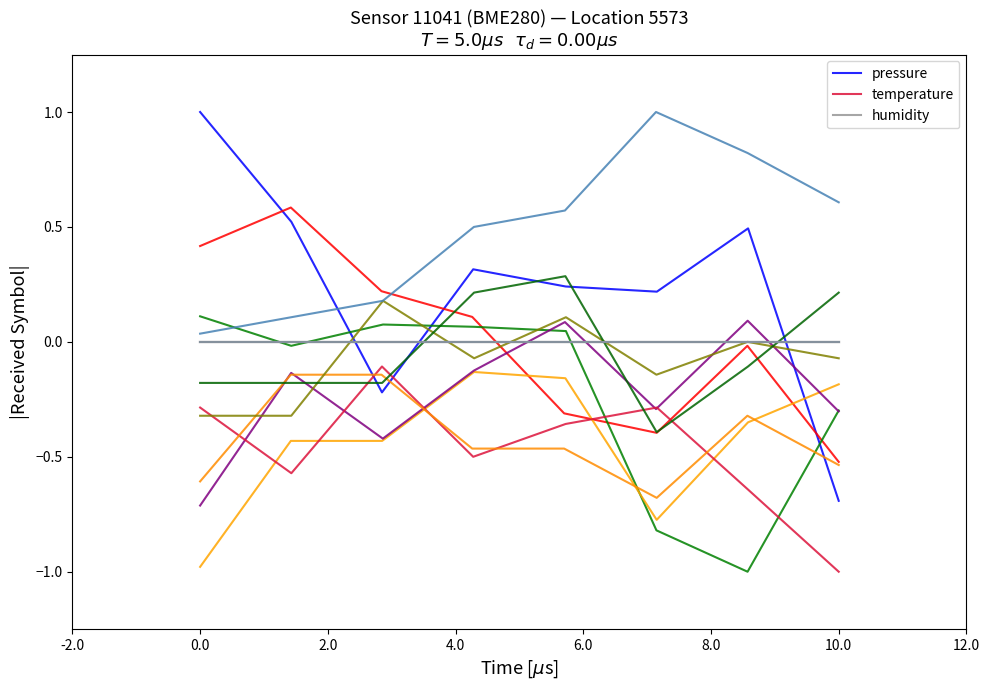

Which category has the lowest value in the temperature series?

10.0